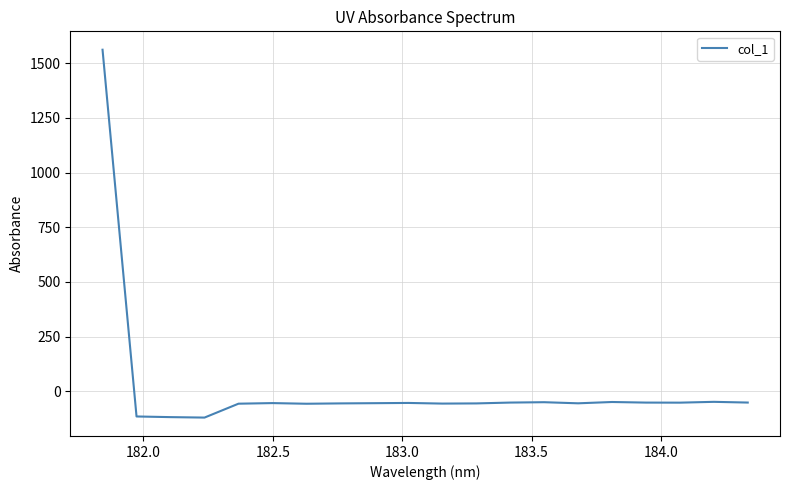

How many values are above zero?

1